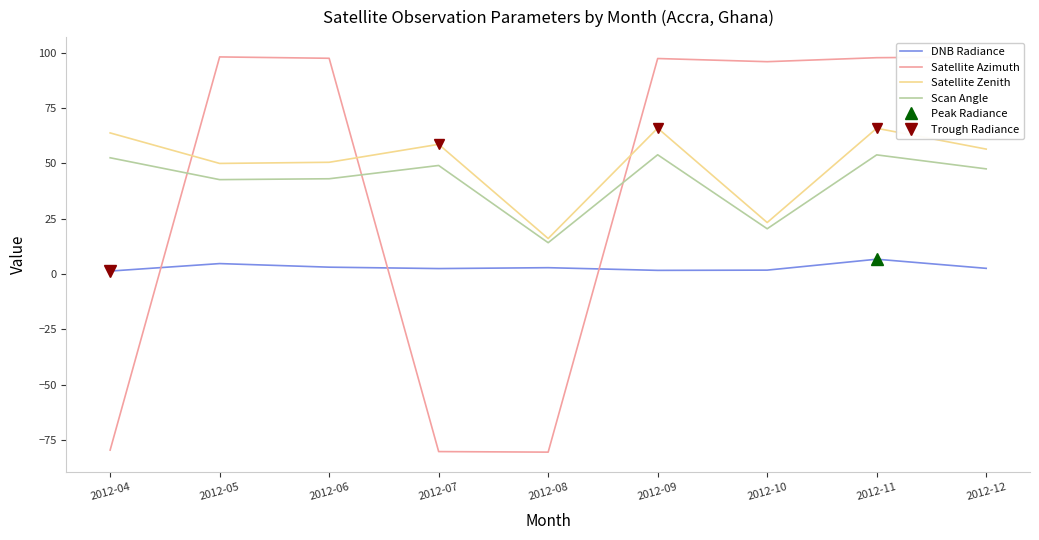

What are all the series names shown in the legend?

DNB Radiance, Satellite Azimuth, Satellite Zenith, Scan Angle